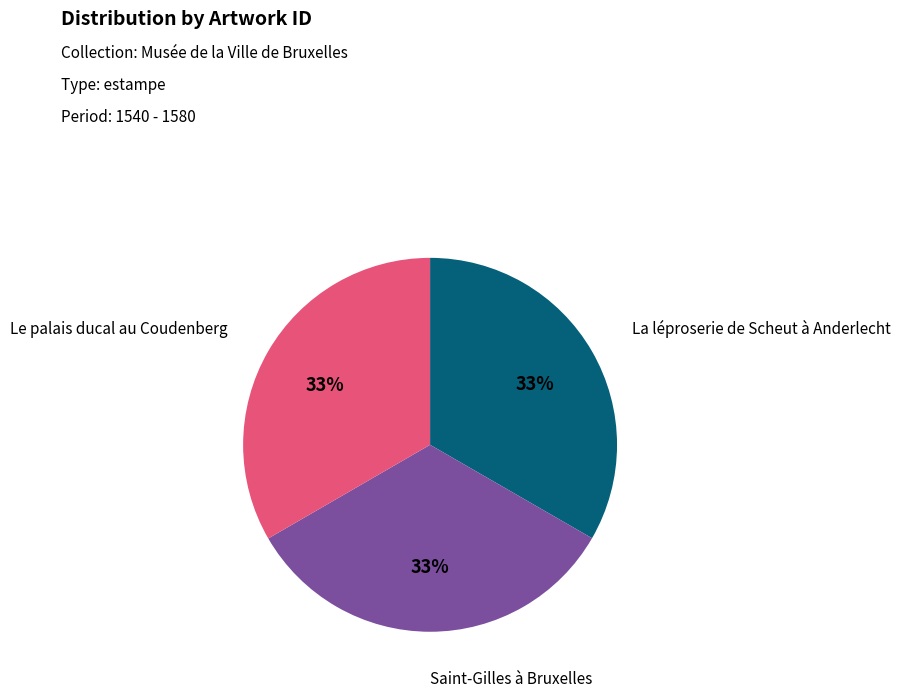

To the nearest percent, what is the average slice percentage?

33%